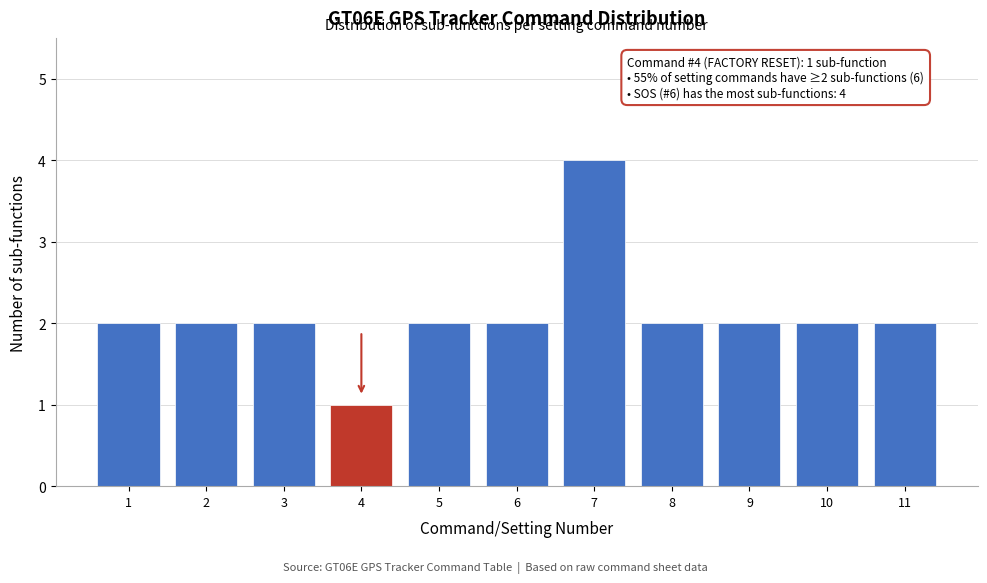

Reading right to left, what are all the values shown in this chart?

11=2	10=2	9=2	8=2	7=4	6=2	5=2	4=1	3=2	2=2	1=2